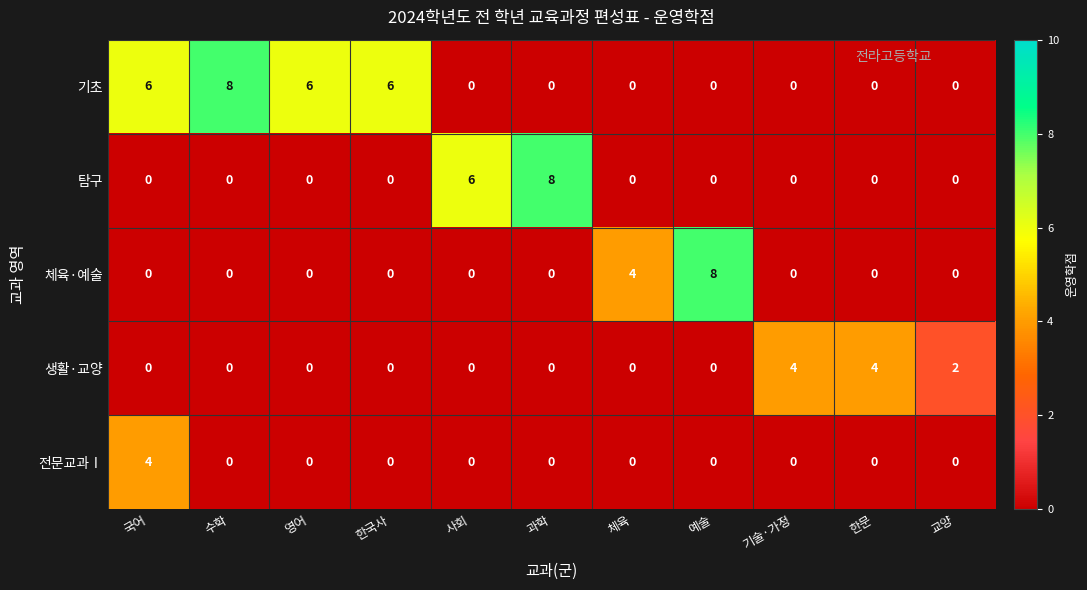

What is the highest value of the 체육·예술 series?

8